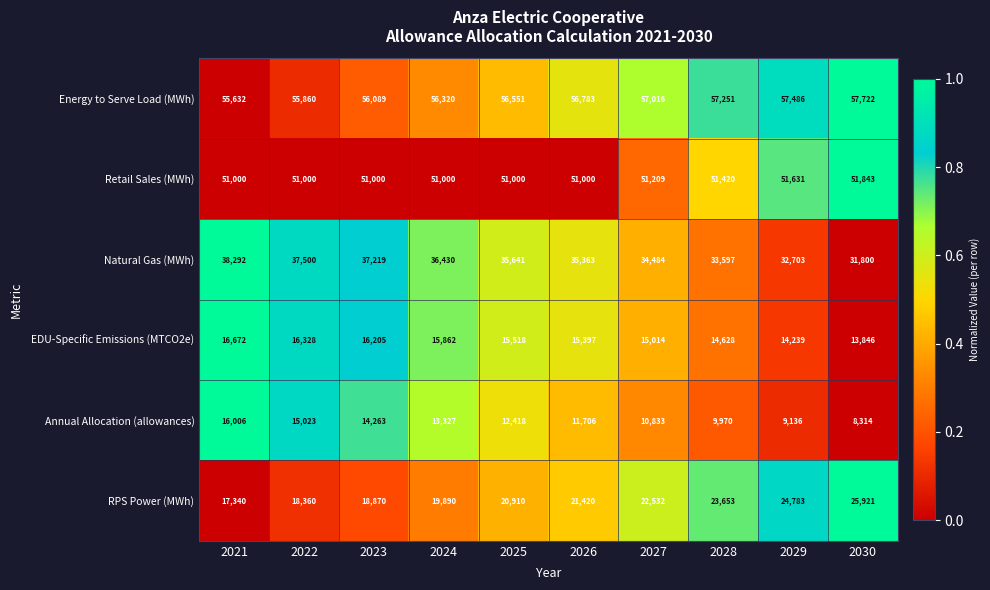

At which category does the chart reach its minimum across all series?

2030